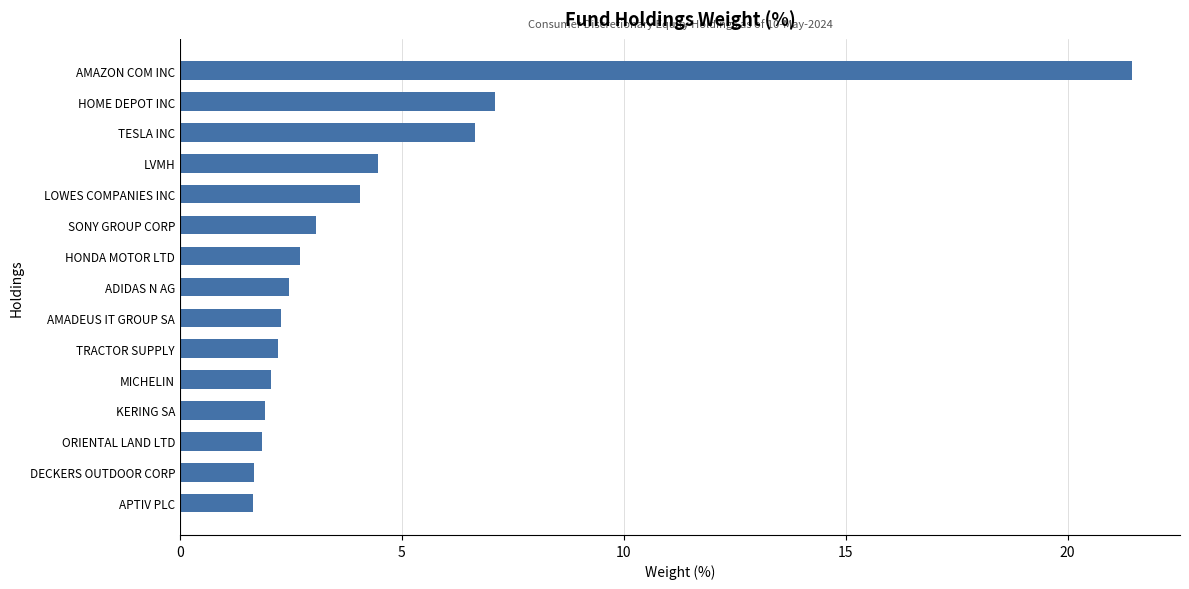

Approximately how many times larger is the value at LOWES COMPANIES INC compared to MICHELIN?

2.0